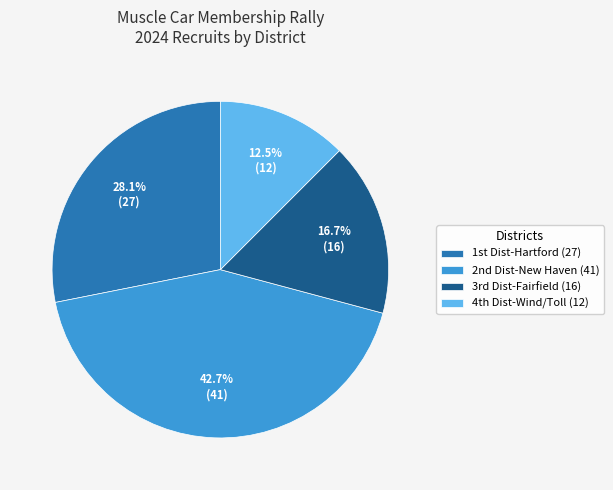

Count the number of slices in the pie.

4